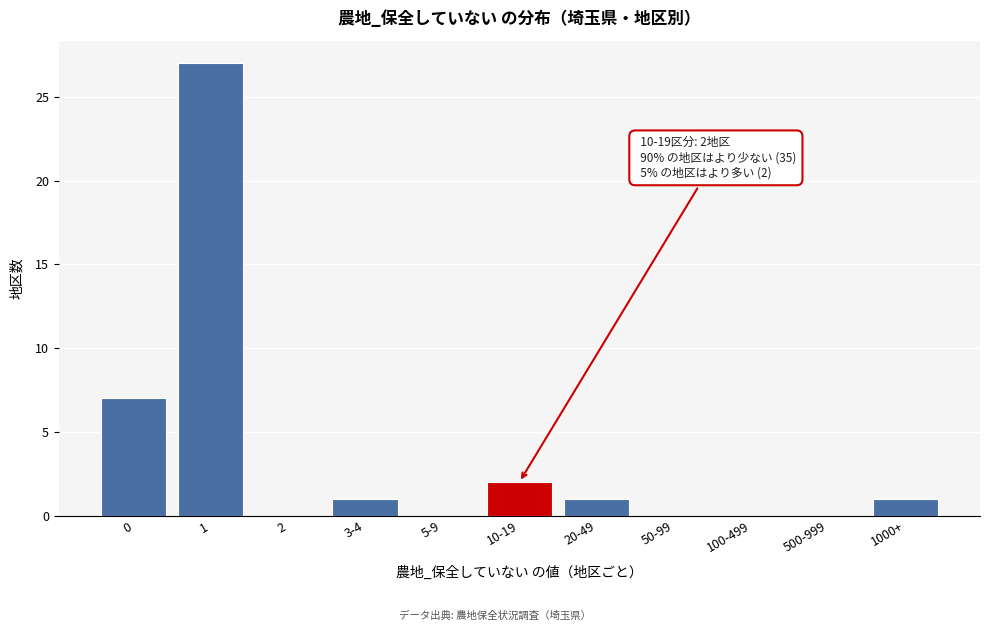

Reading left to right, list all the values displayed in this chart.

0=7	1=27	2=0	3-4=1	5-9=0	10-19=2	20-49=1	50-99=0	100-499=0	500-999=0	1000+=1